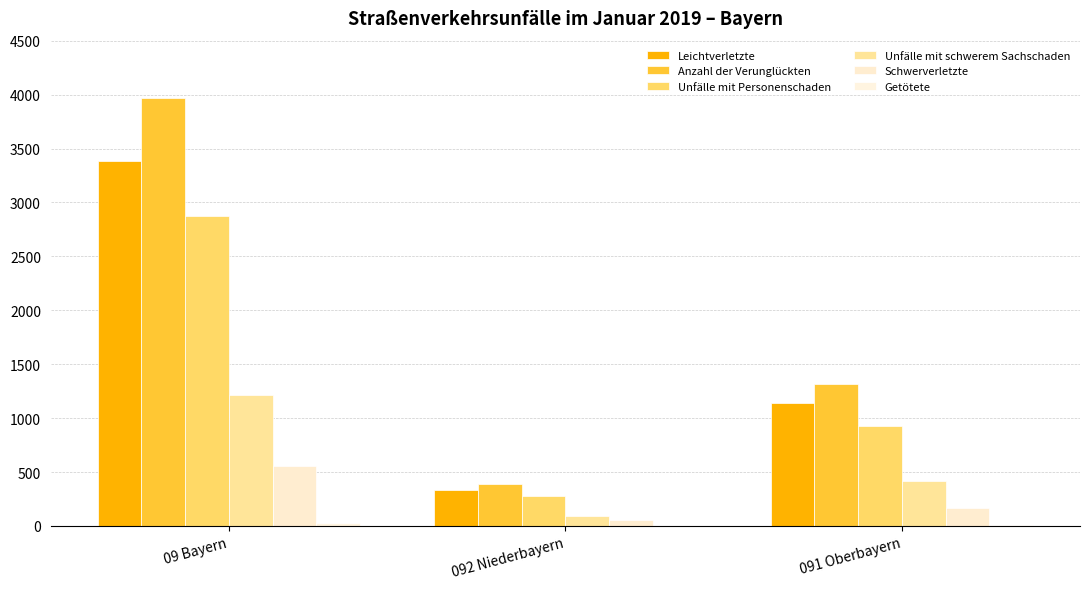

How many data points does each series have?

3